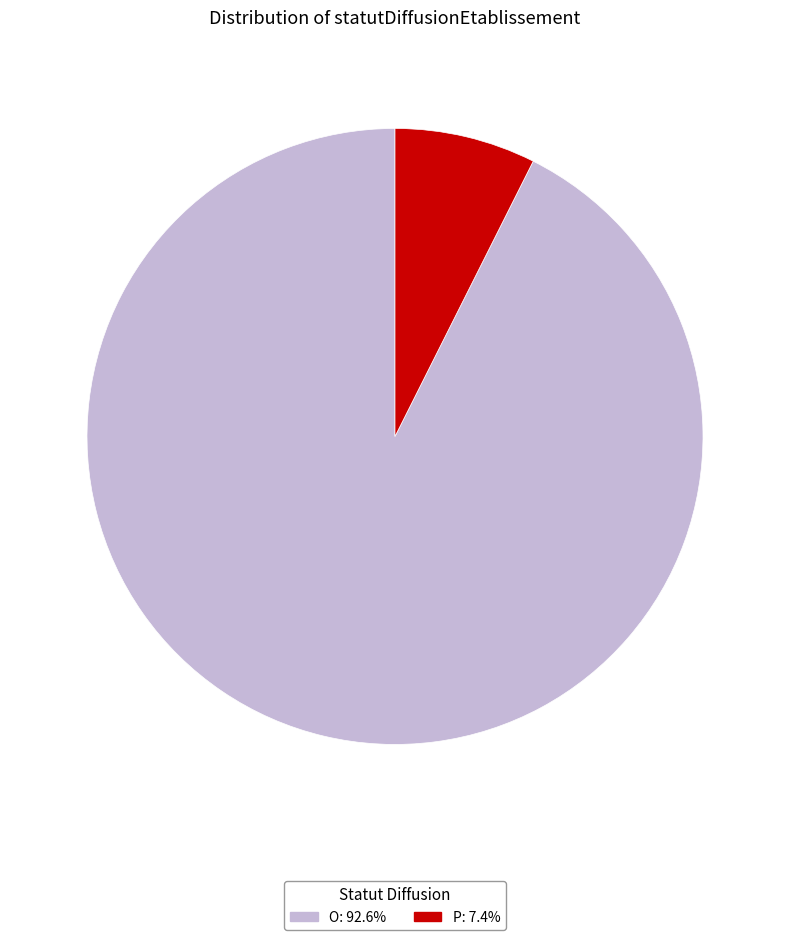

Is it true that O is 79% of the pie?

False